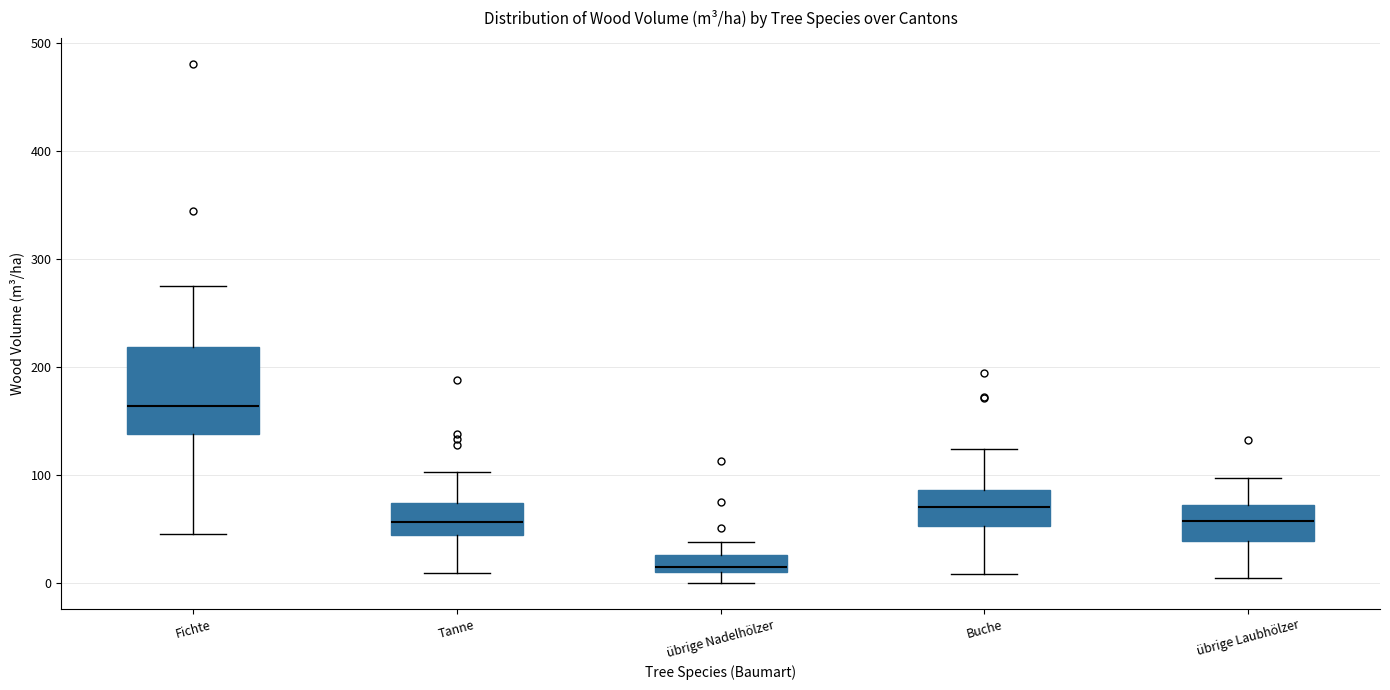

Where is the lower edge of the box for übrige Nadelhölzer on the y-axis? The values are not printed on the chart, so give them approximately, as read against the axis.

10